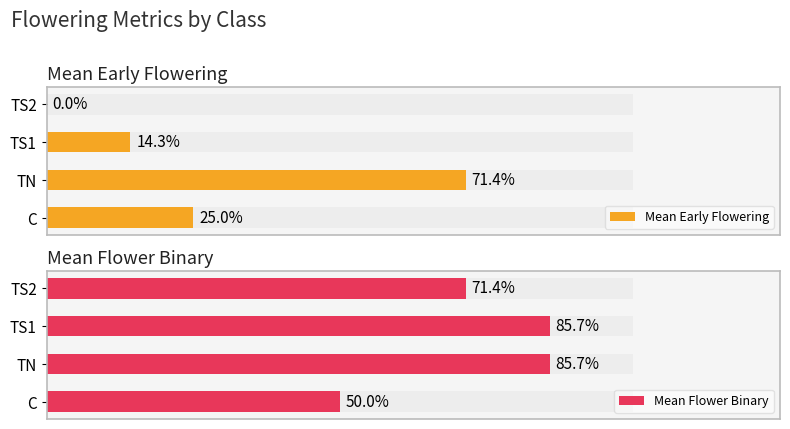

How many bars are there in each group?

2